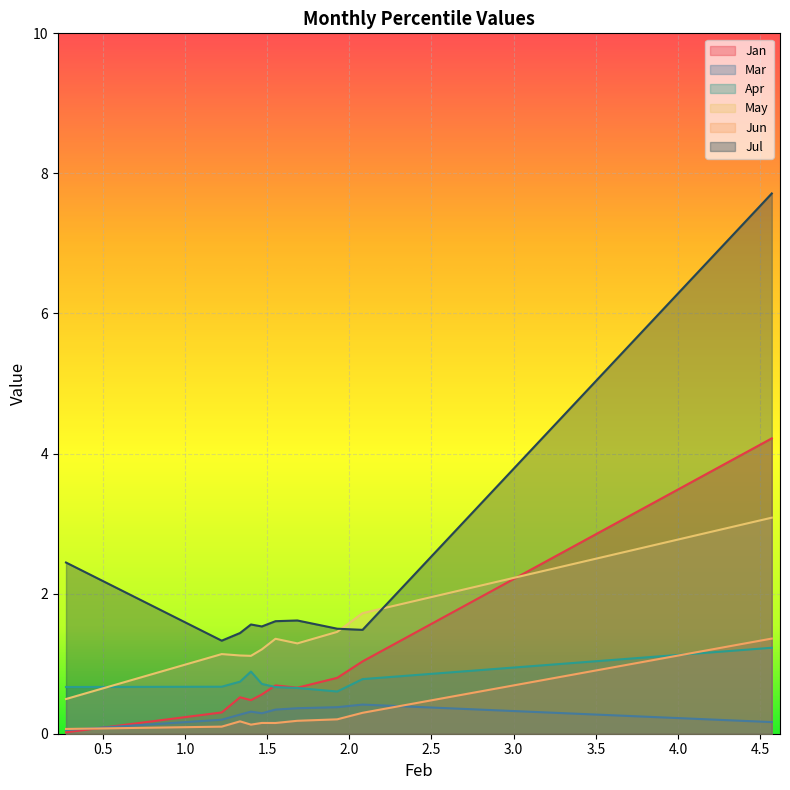

Is it true that Jul equals 1.8 at 1.223063878897269?

False